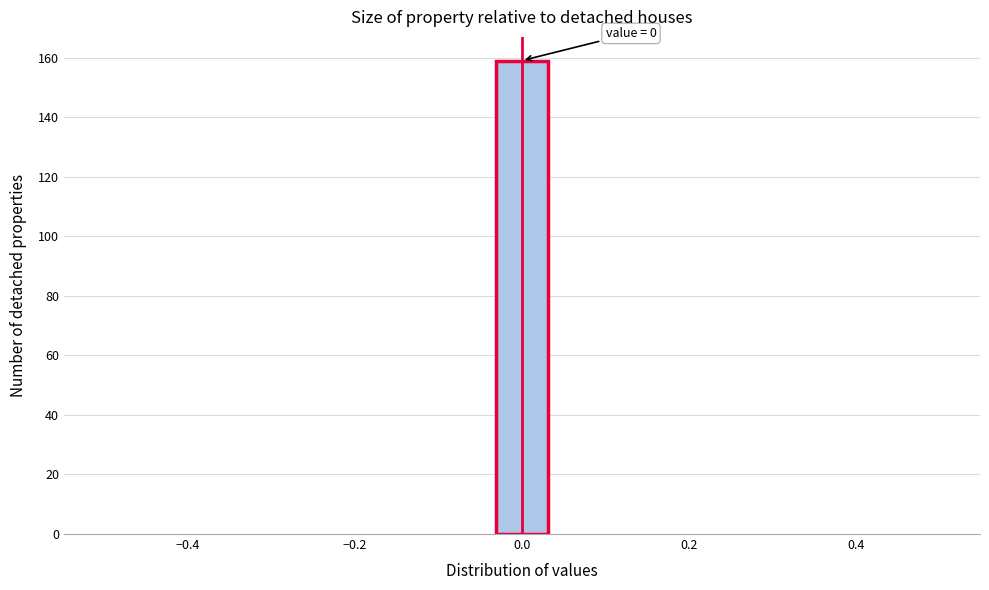

Read against the x-axis, roughly where is the centre of the tallest bar?

0.00